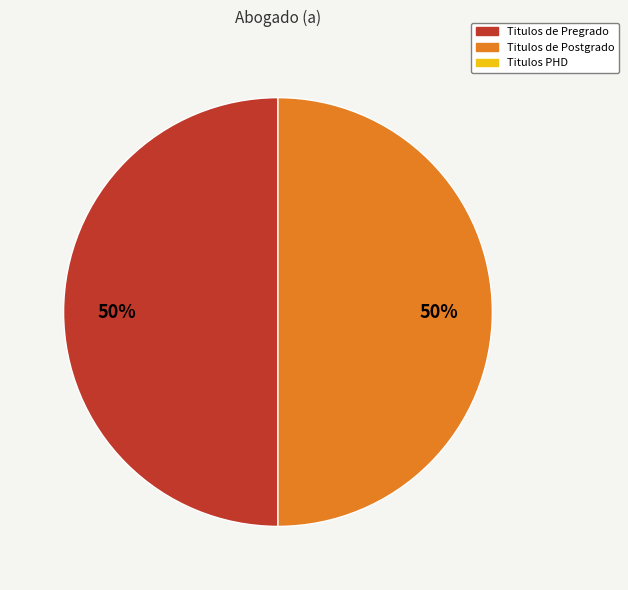

To the nearest percent, what is the average slice percentage?

50%